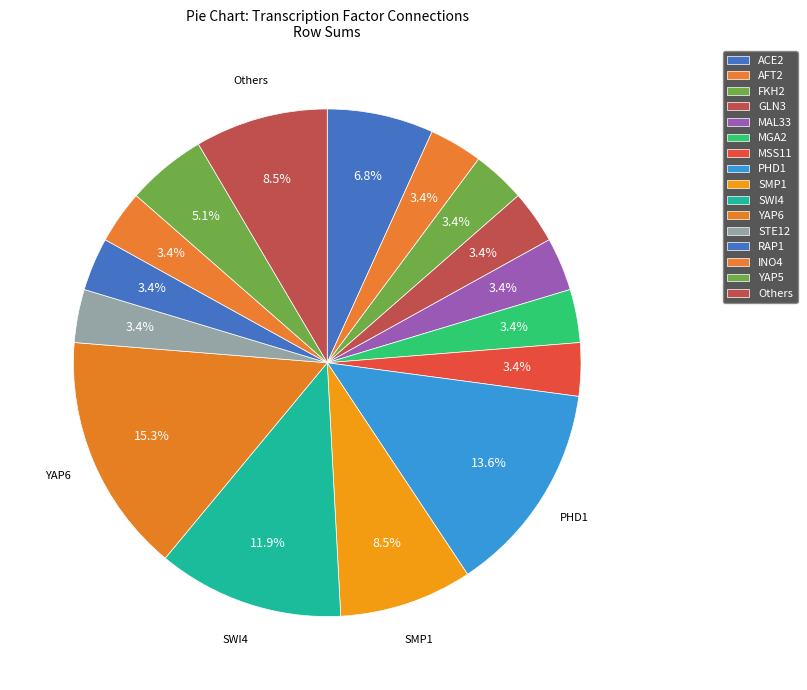

How many slices are in this pie chart?

16